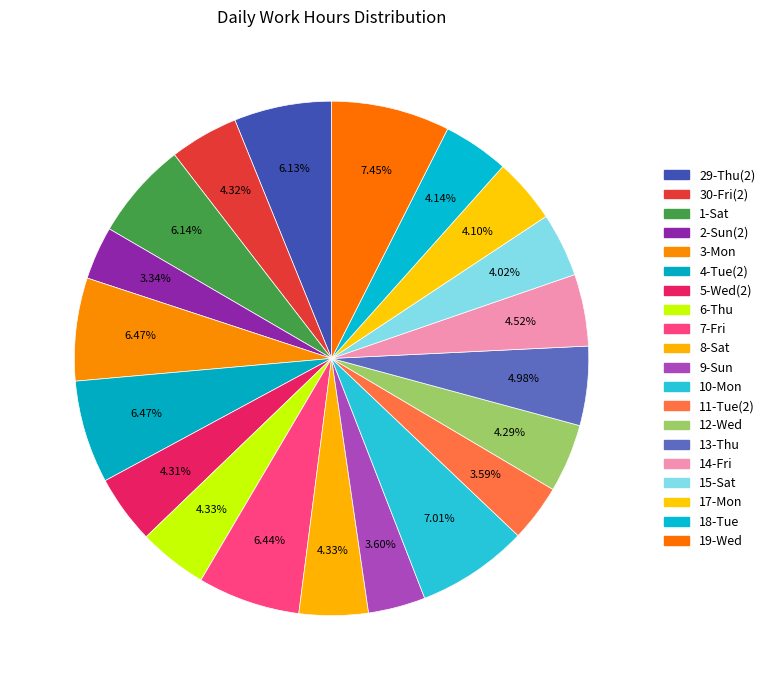

To the nearest percent, what percentage of the pie is 17-Mon?

4%